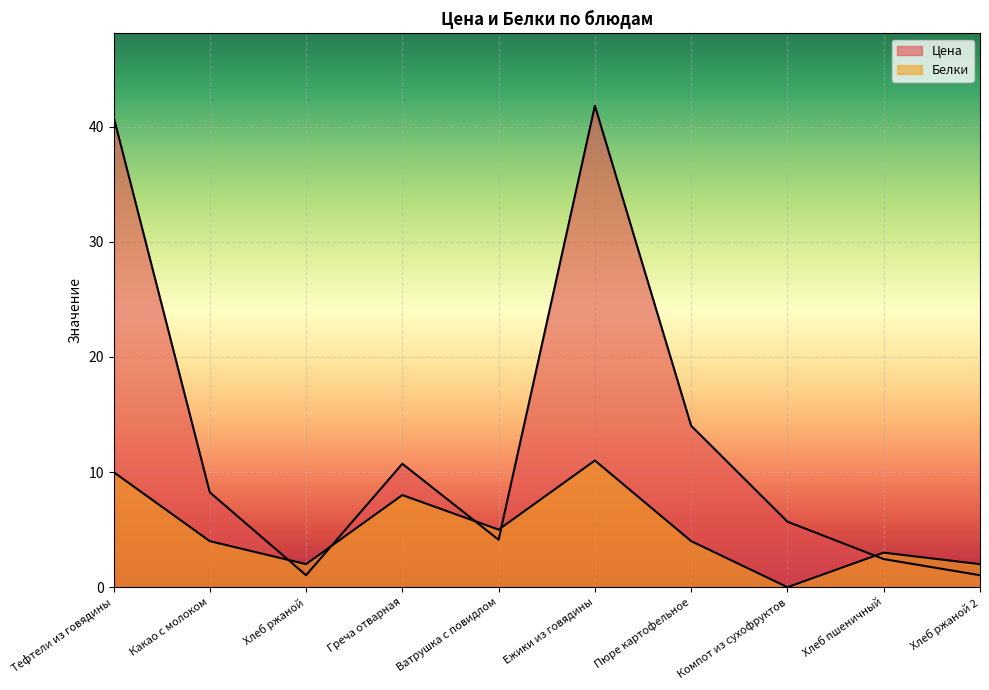

How many data points does each series have?

10